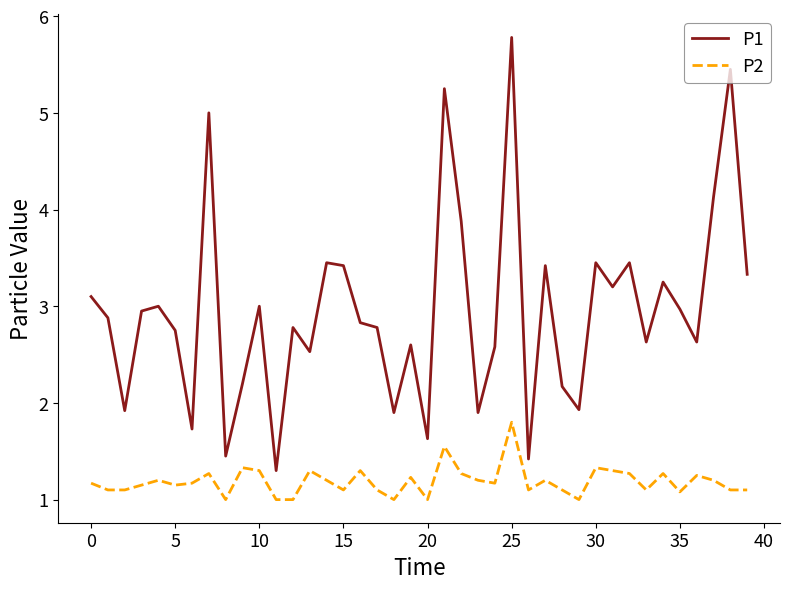

Rank the series by their average value, from lowest to highest.

P2, P1